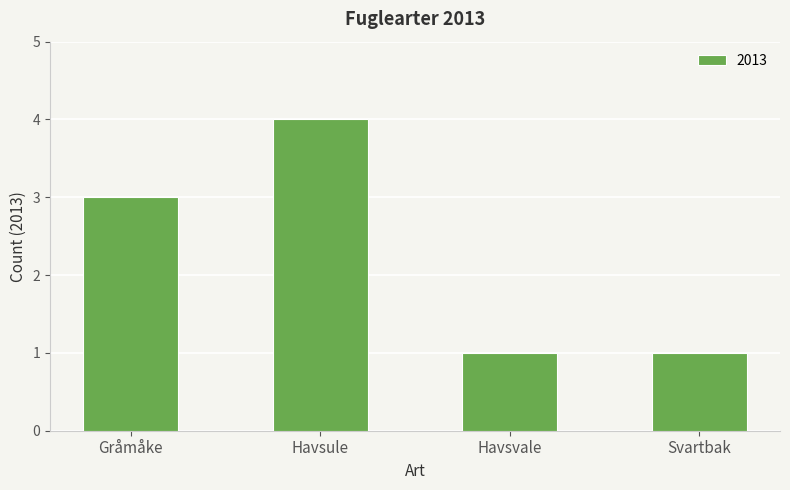

What value does the data have at Gråmåke?

3